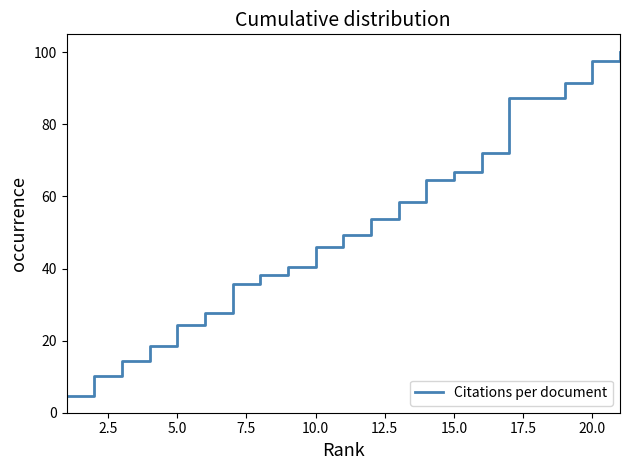

What is the greatest value displayed?

100.0